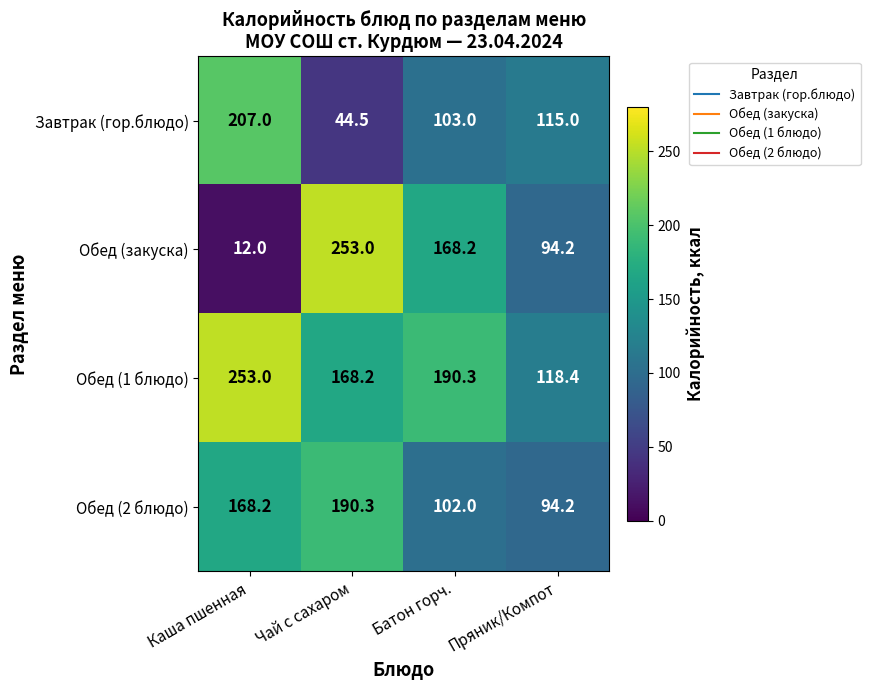

List the labels in order of Обед (1 блюдо) value, smallest first.

Пряник/Компот, Чай с сахаром, Батон горч., Каша пшенная